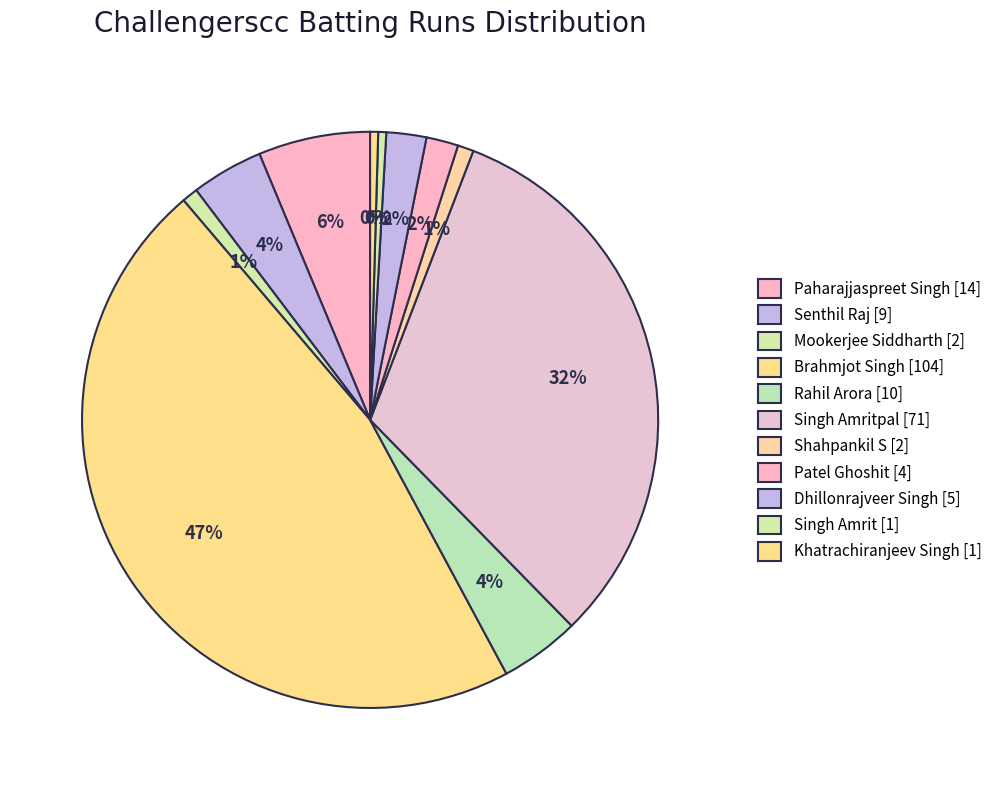

What is the smallest slice in the pie chart?

Singh Amrit [1]